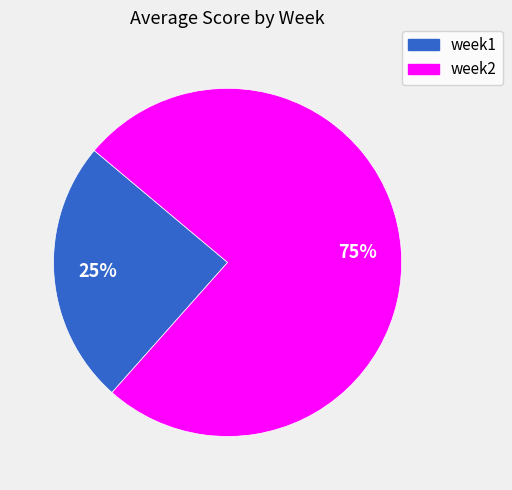

To the nearest percent, what is the average slice percentage?

50%